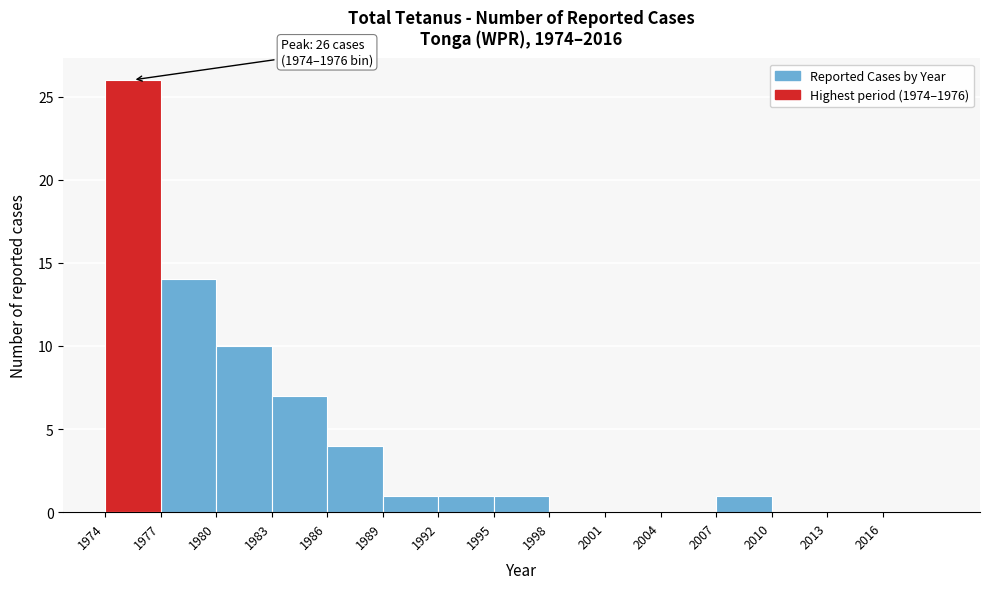

Which range on the x-axis has the tallest bar?

1974 to 1977